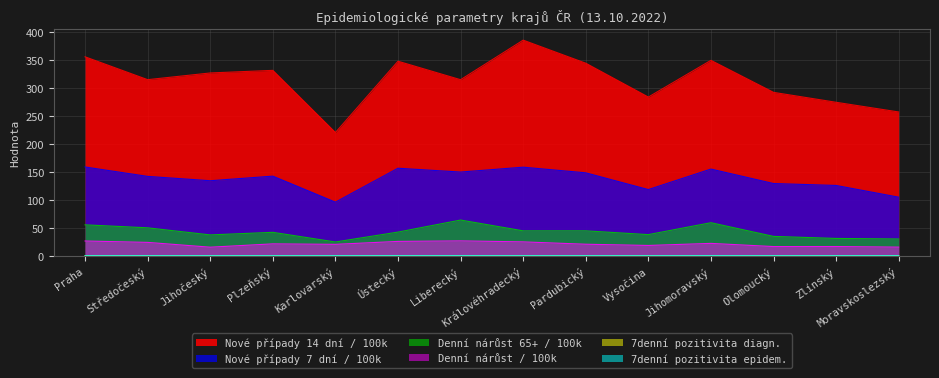

How many data points does each series have?

14